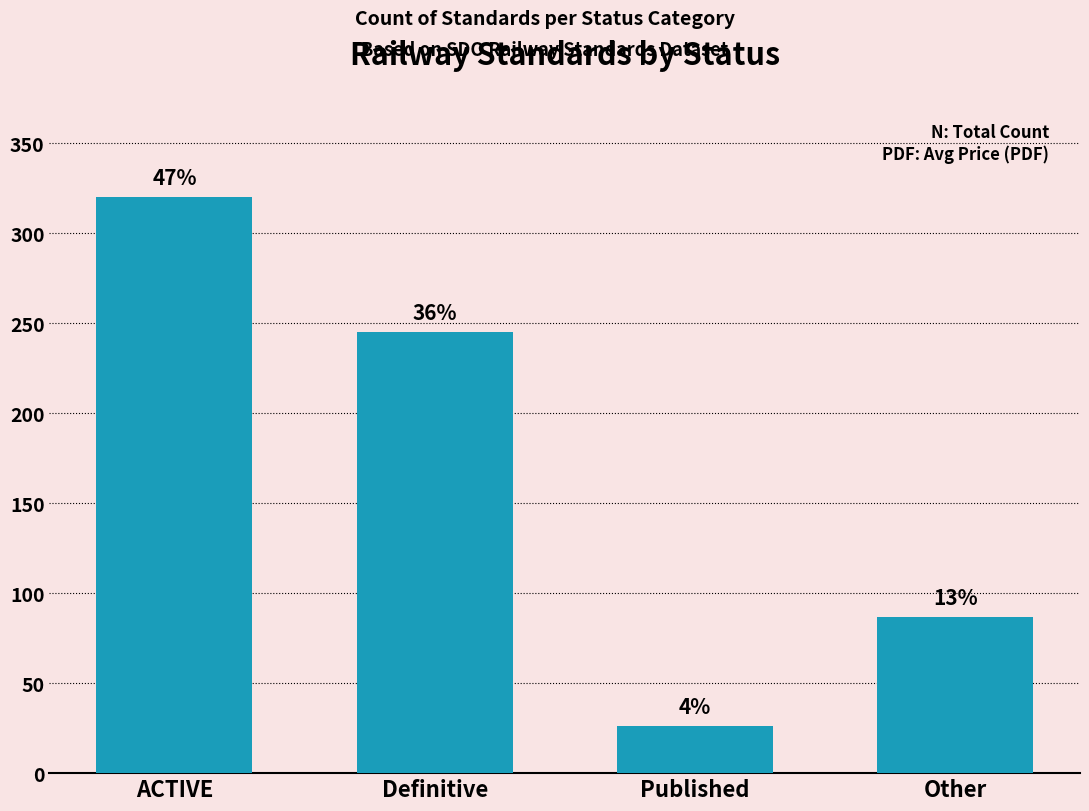

How many bars are there in total?

4